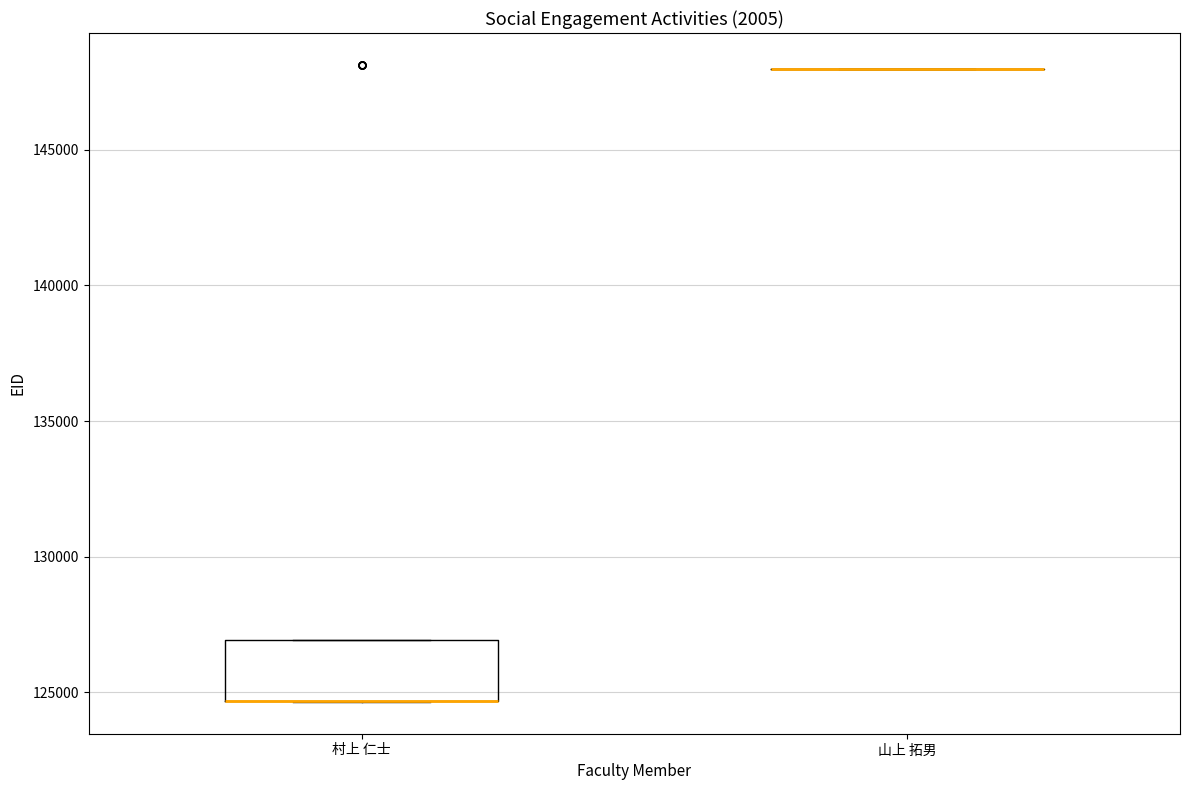

Where is the upper edge of the box for 村上 仁士 on the y-axis? The values are not printed on the chart, so give them approximately, as read against the axis.

127000